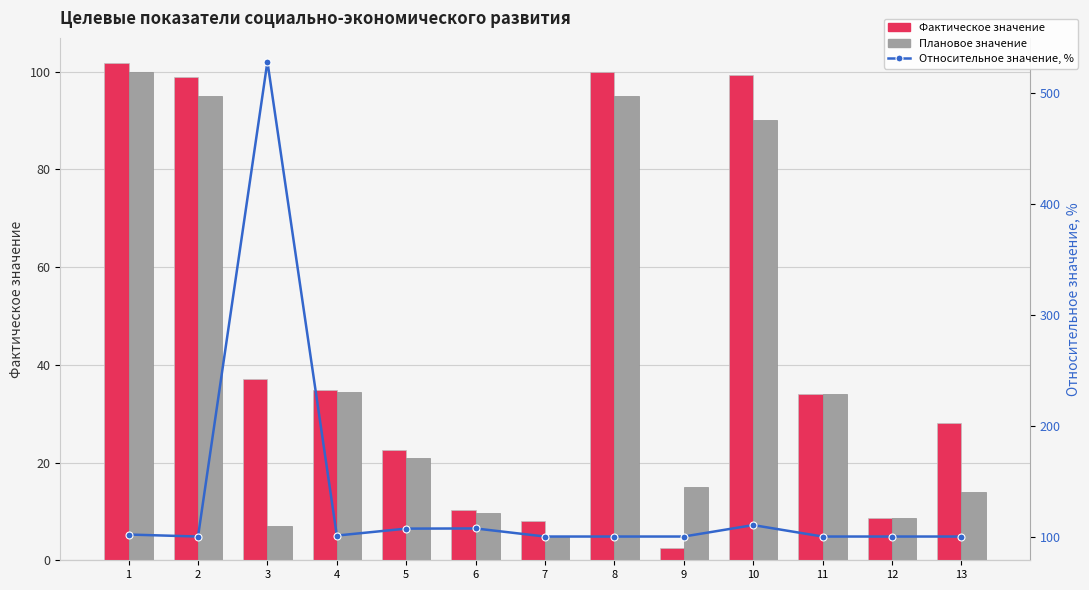

What is the value of the Относительное значение, % bar at the 10th from the left?

110.3